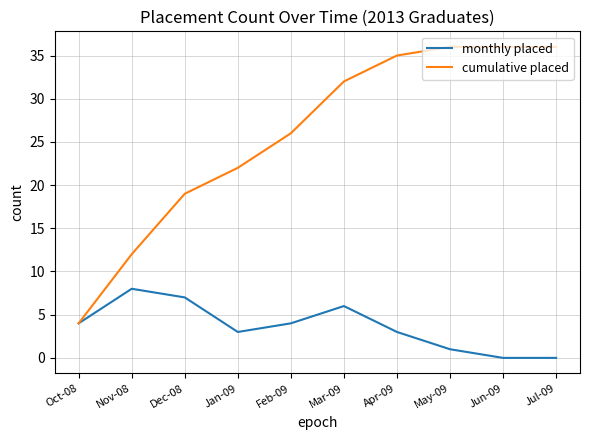

What is the sum of the monthly placed values at Jan-09 and Oct-08?

7